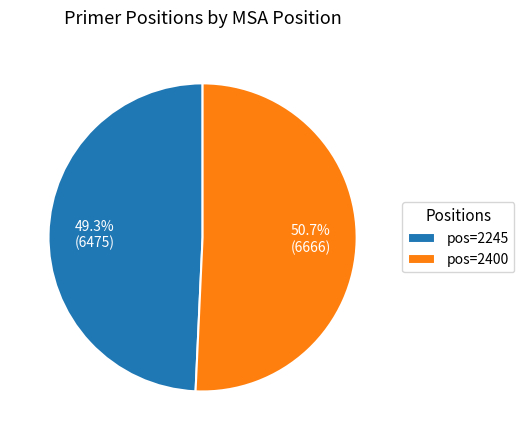

How many slices are in this pie chart?

2